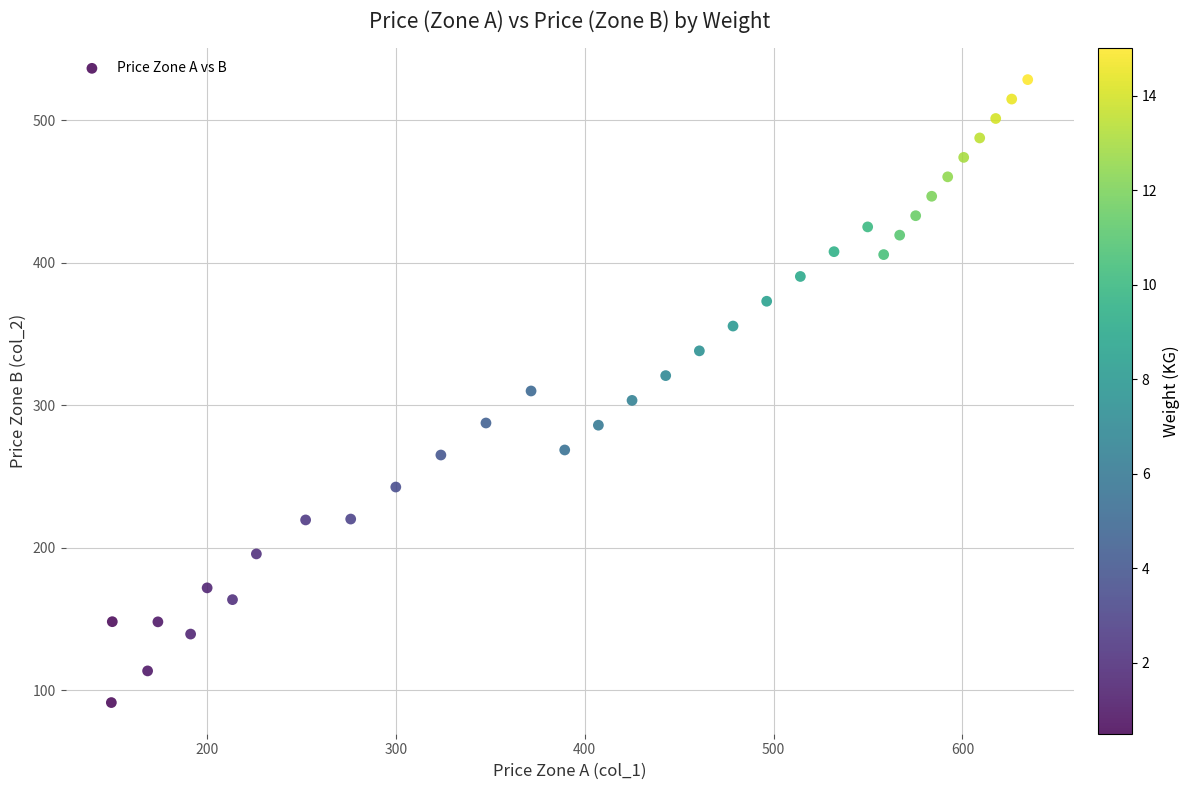

What is the range of Y values (max minus min)?

437.1